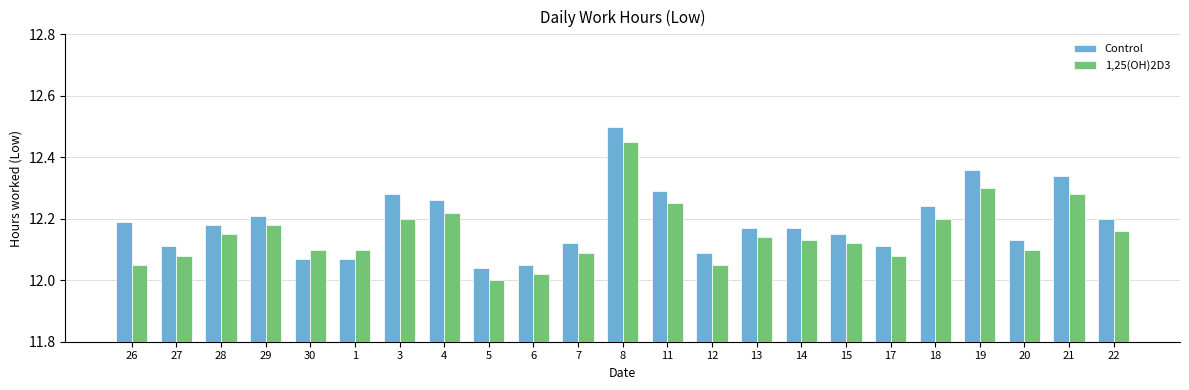

Which series has the largest total across all categories?

Control